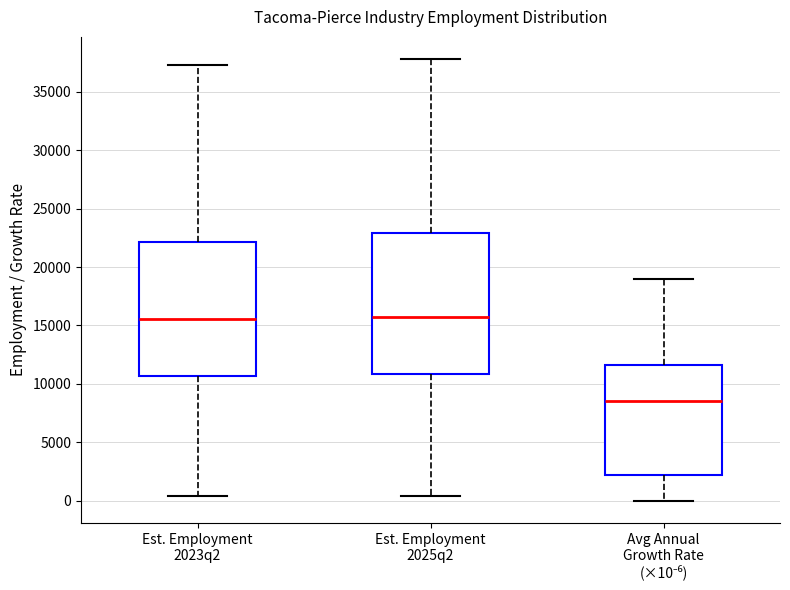

Reading left to right, transcribe this box plot: for each box, give where its median line is, the range the box spans, and where its two whiskers end, as read against the y-axis. The values are not printed on the chart, so give them approximately, as read against the axis.

Est. Employment 2023q2: median 15500, box 10500 to 22000, whiskers 500 to 37500
Est. Employment 2025q2: median 16000, box 11000 to 23000, whiskers 500 to 38000
Avg Annual Growth Rate (×10⁻⁶): median 8500, box 2000 to 11500, whiskers 0 to 19000